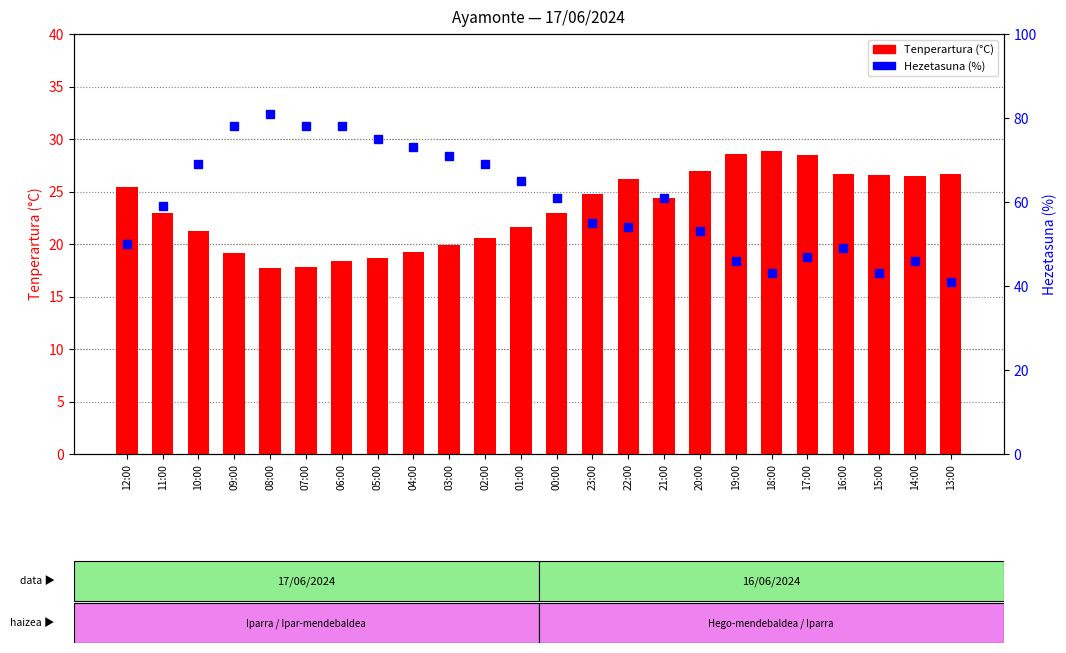

Reading left to right, list all the values displayed in this chart.

Tenperartura (°C): 25.4	23.0	21.2	19.1	17.7	17.8	18.4	18.7	19.2	19.9	20.6	21.6	23.0	24.8	26.2	24.4	27.0	28.6	28.9	28.5	26.7	26.6	26.5	26.7
Hezetasuna (%): 50.0	59.0	69.0	78.0	81.0	78.0	78.0	75.0	73.0	71.0	69.0	65.0	61.0	55.0	54.0	61.0	53.0	46.0	43.0	47.0	49.0	43.0	46.0	41.0